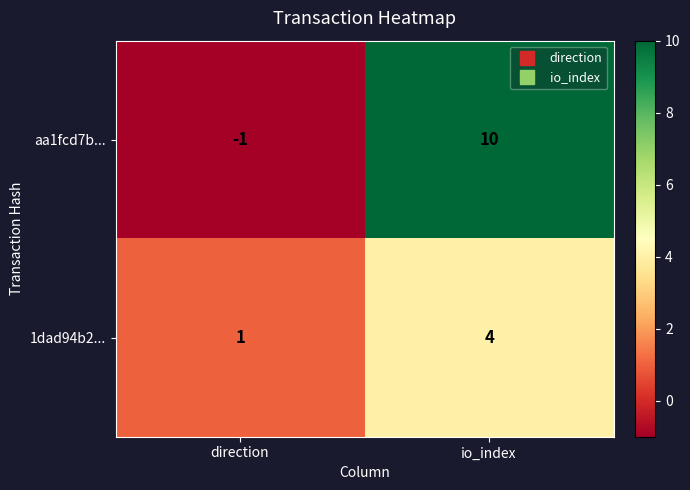

What is the maximum value for 1dad94b2...?

4